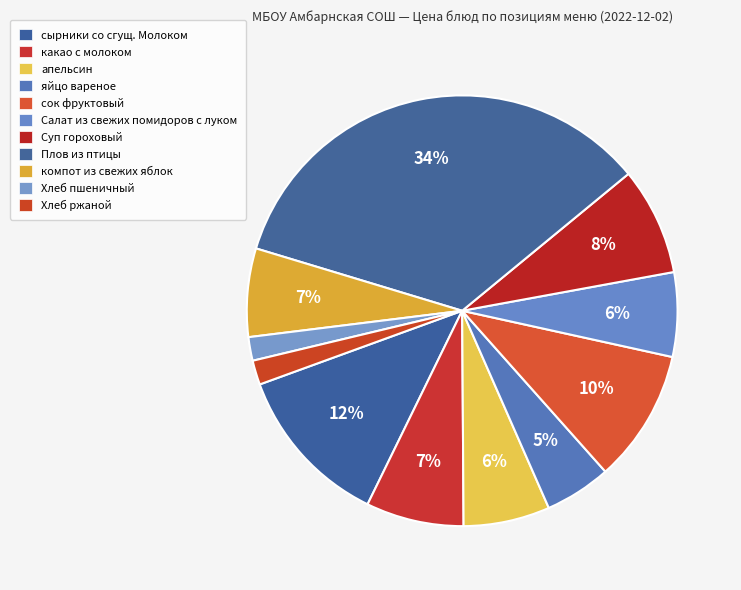

Which has a higher value, компот из свежих яблок or апельсин?

компот из свежих яблок